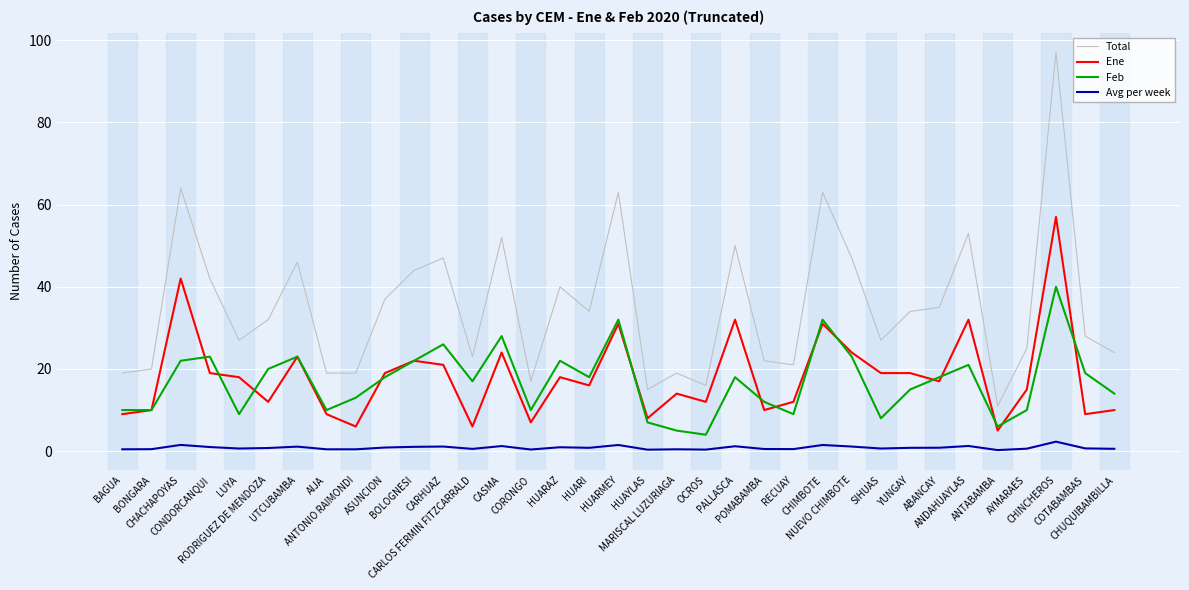

True or false: Avg per week and Feb intersect in this chart.

False